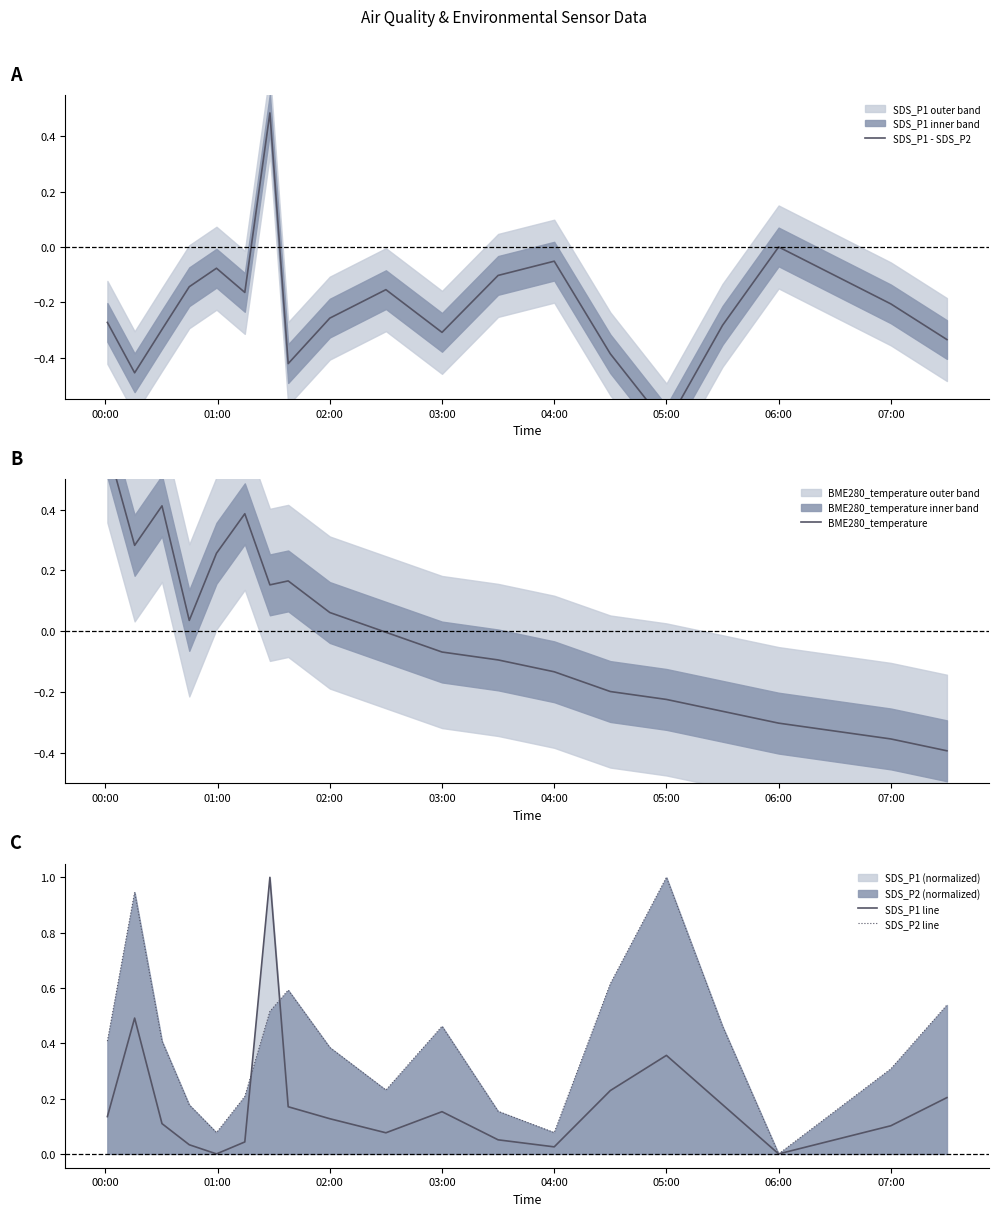

The SDS_P2 line series shows 0.3 at 19. True or false?

False